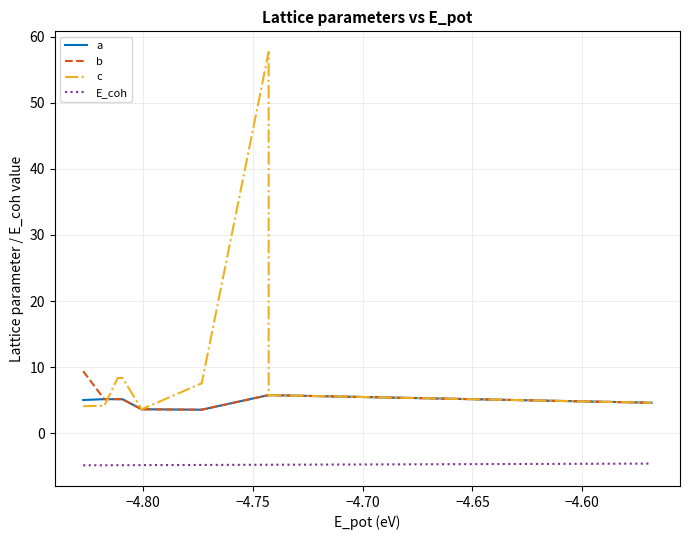

What are all the series names shown in the legend?

a, b, c, E_coh